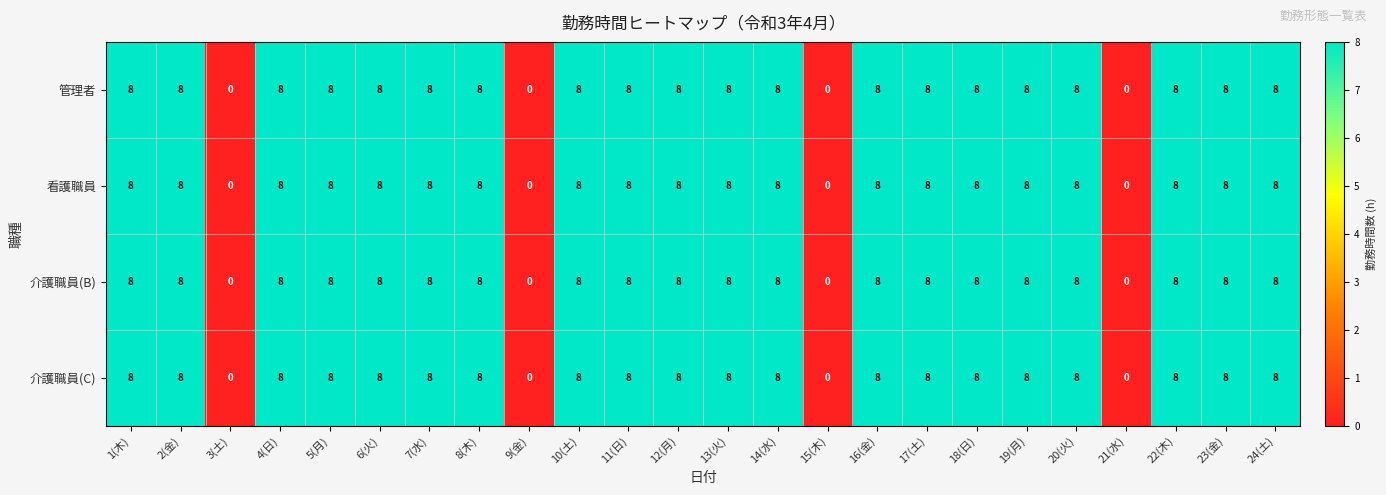

At how many categories does at least one series exceed 5?

20